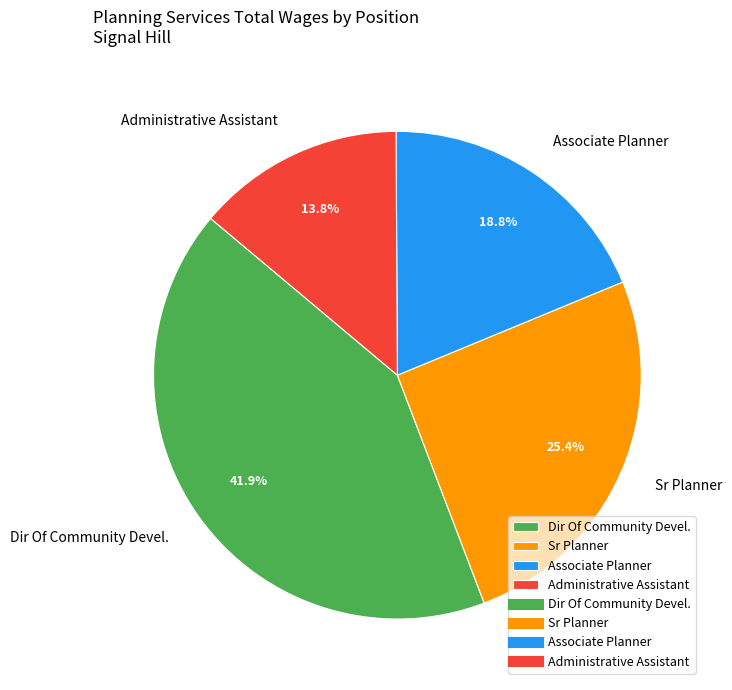

Combined, what portion of the pie is Dir Of Community Devel. and Associate Planner?

60.8%